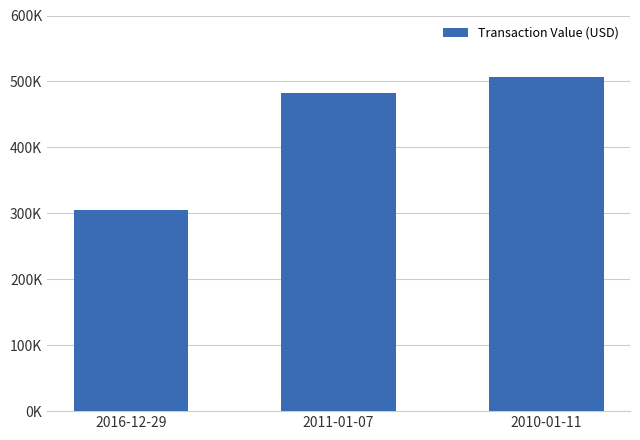

Are the bars grouped side by side (vs. stacked)?

No